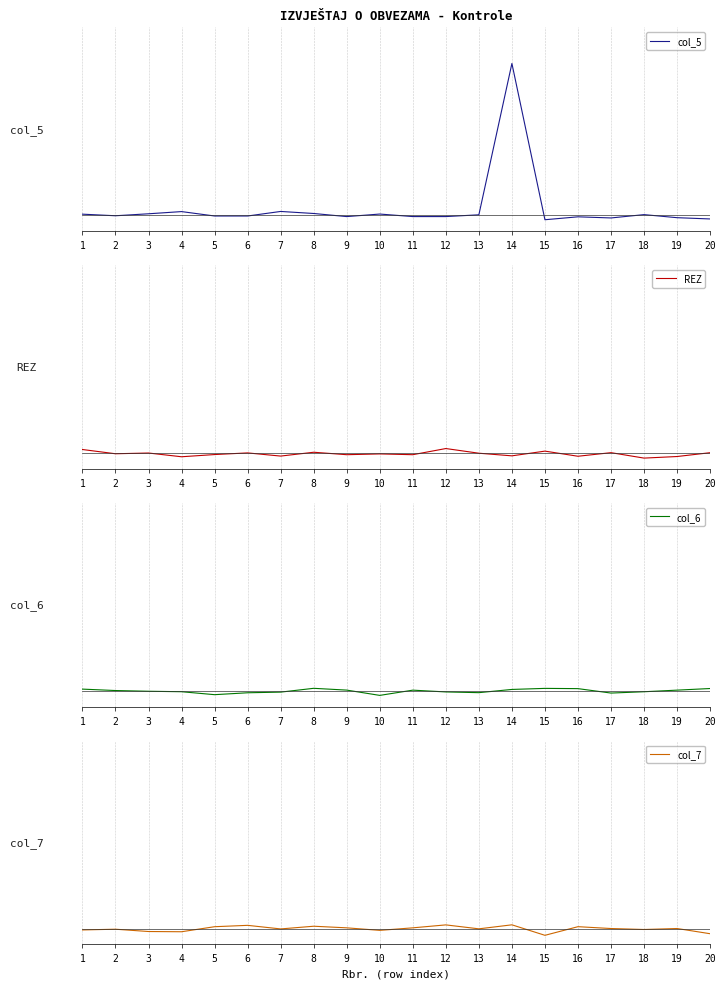

True or false: REZ and col_5 intersect in this chart.

True